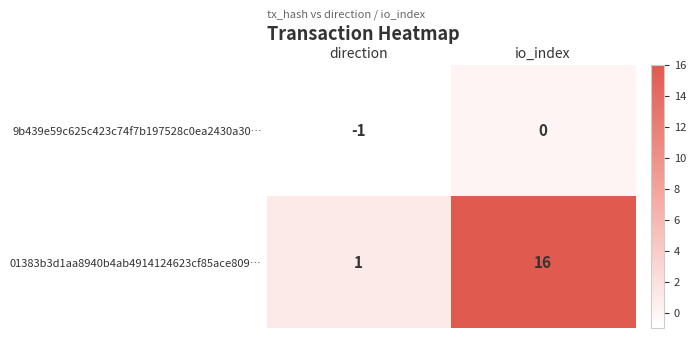

True or false: 9b439e59c625c423c74f7b197528c0ea2430a30… has a value of 0 at direction.

False